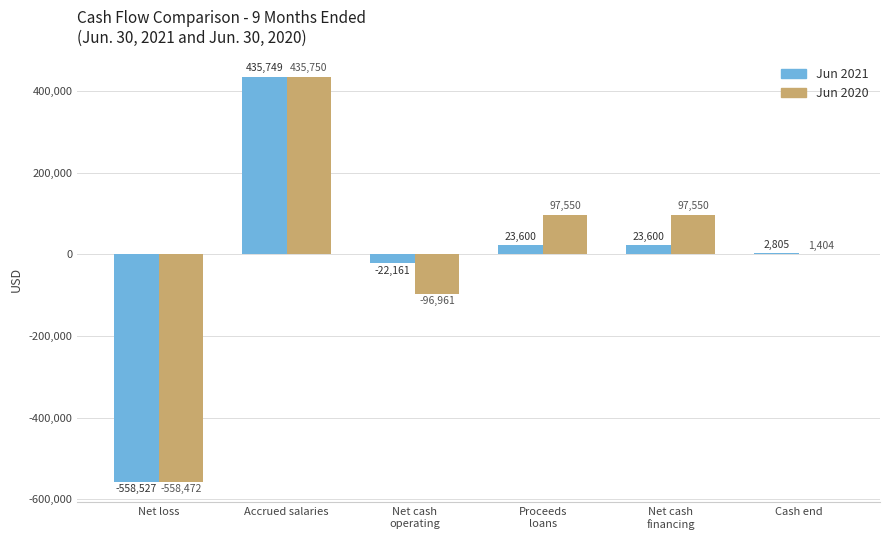

What is the total value across all series at Net loss?

-1116999